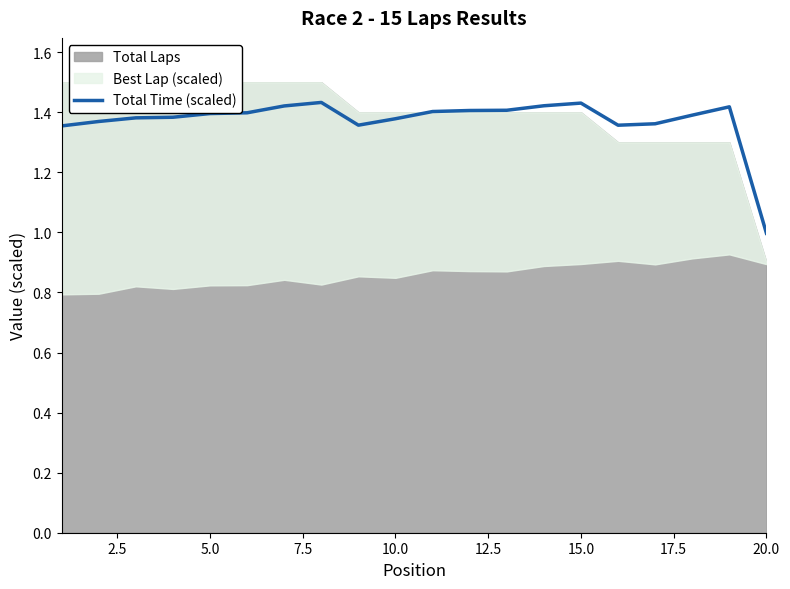

True or false: Total Time (scaled) has a value of 0.3 at 20.0.

False